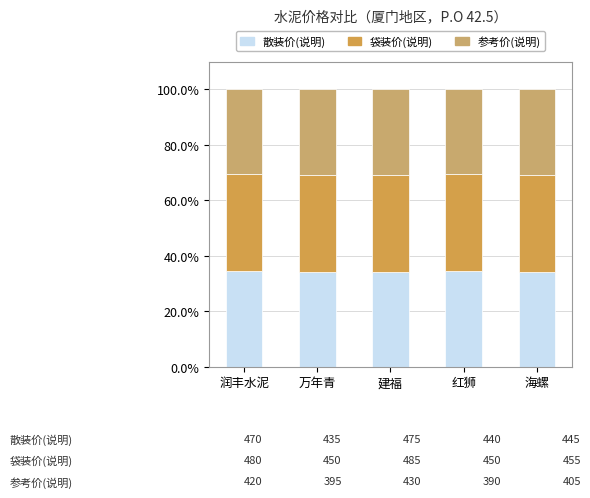

Is it true that 散装价(说明) equals 34.3 at 润丰水泥?

True